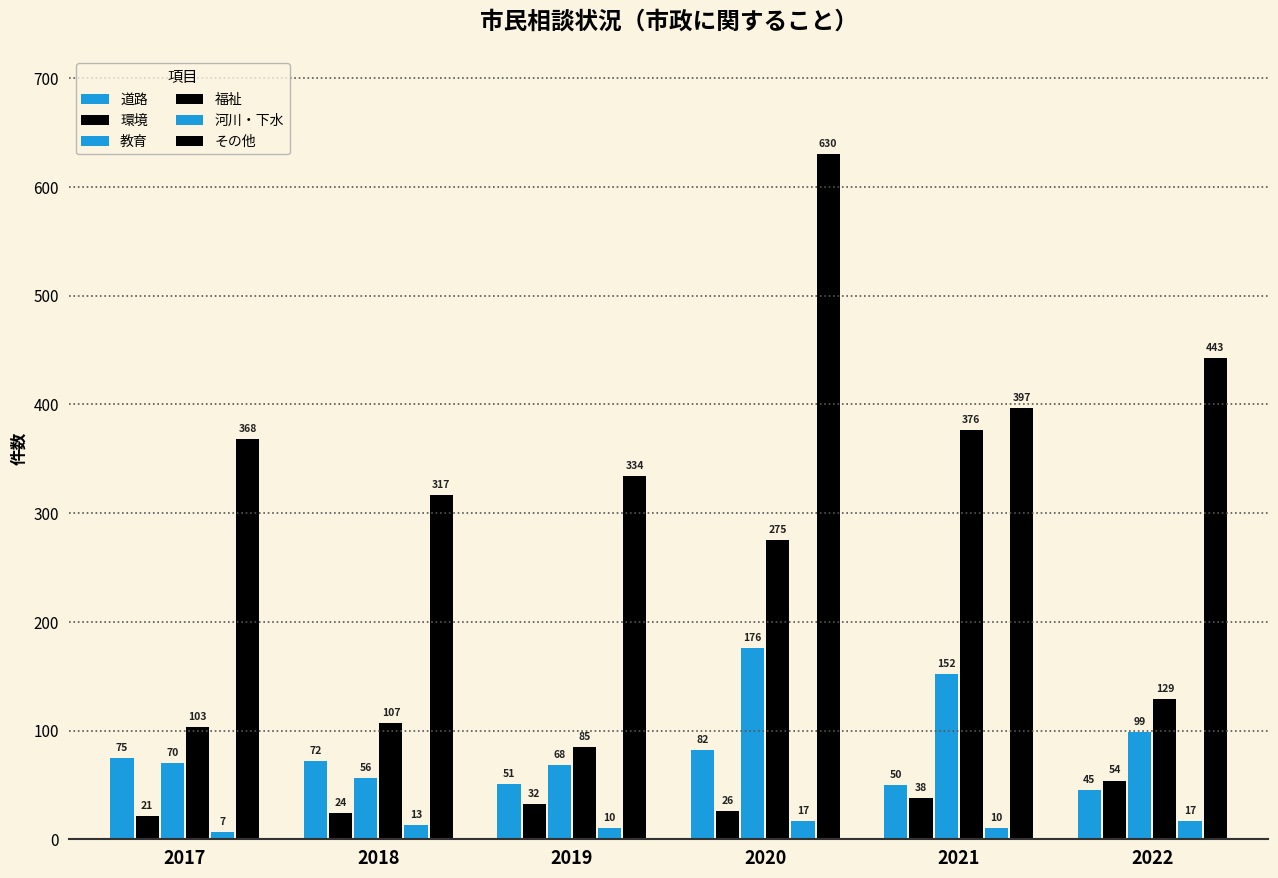

Reading left to right, list all the values displayed in this chart.

道路: 2017=75	2018=72	2019=51	2020=82	2021=50	2022=45
環境: 2017=21	2018=24	2019=32	2020=26	2021=38	2022=54
教育: 2017=70	2018=56	2019=68	2020=176	2021=152	2022=99
福祉: 2017=103	2018=107	2019=85	2020=275	2021=376	2022=129
河川・下水: 2017=7	2018=13	2019=10	2020=17	2021=10	2022=17
その他: 2017=368	2018=317	2019=334	2020=630	2021=397	2022=443